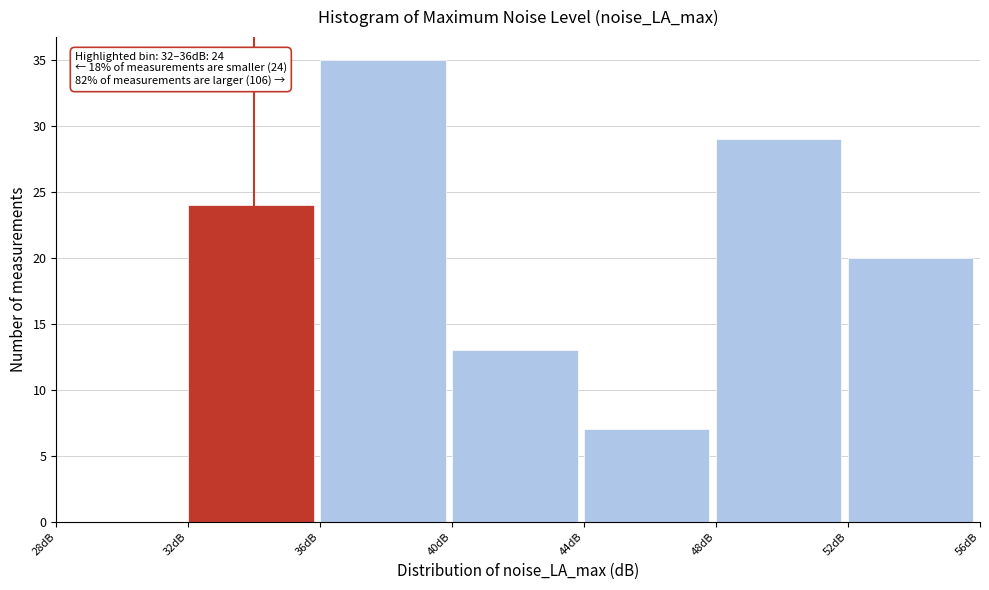

Over which range of the x-axis is the bar tallest?

36 to 40